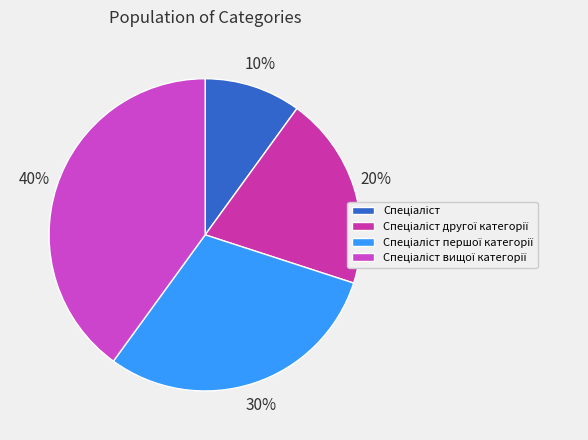

How many segments does this pie chart have?

4